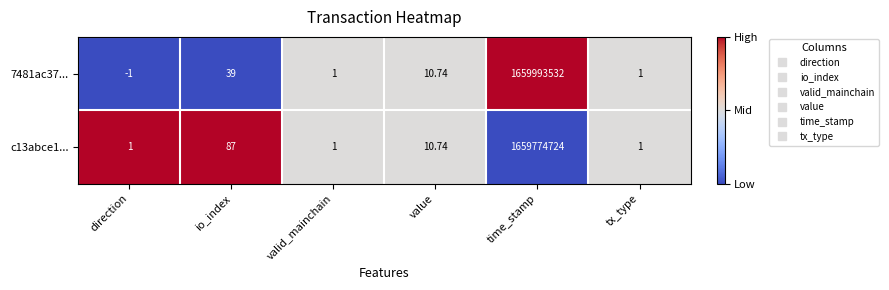

List the series in order of their overall mean, highest first.

7481ac37..., c13abce1...